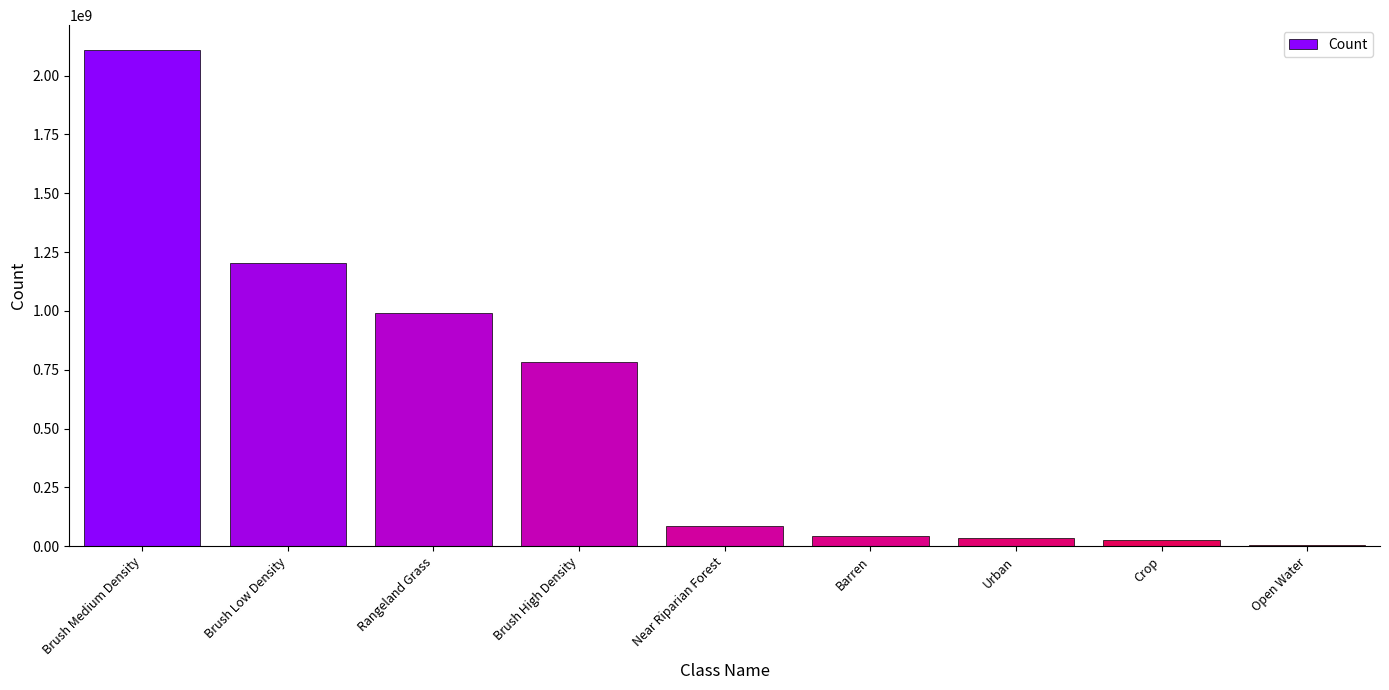

Which has a higher value, Crop or Brush Medium Density?

Brush Medium Density